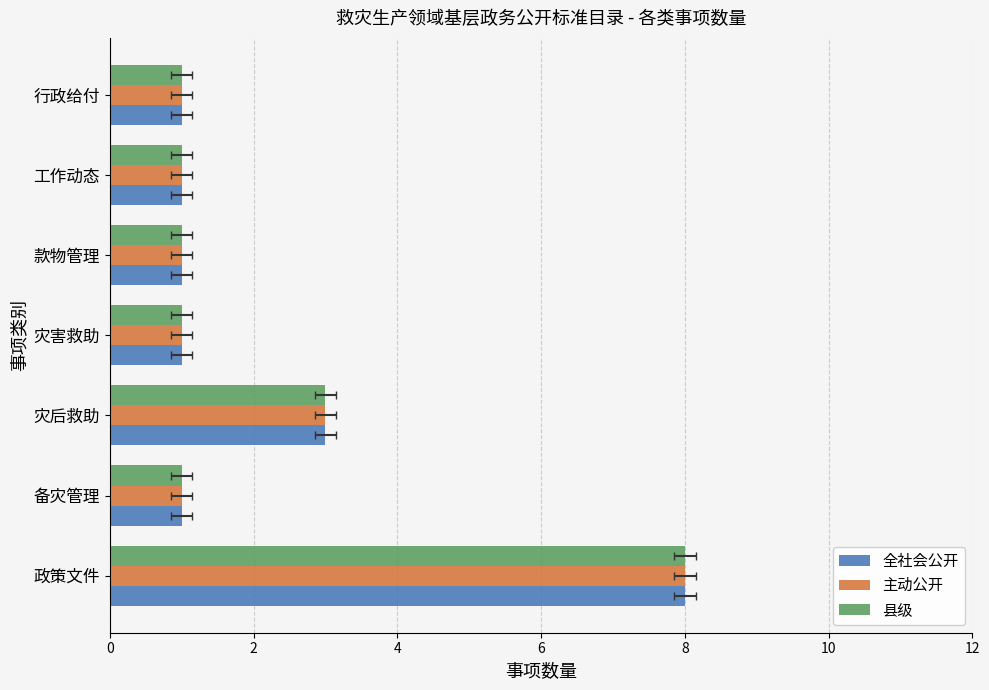

Count the 全社会公开 values in the range 1 to 3.

6